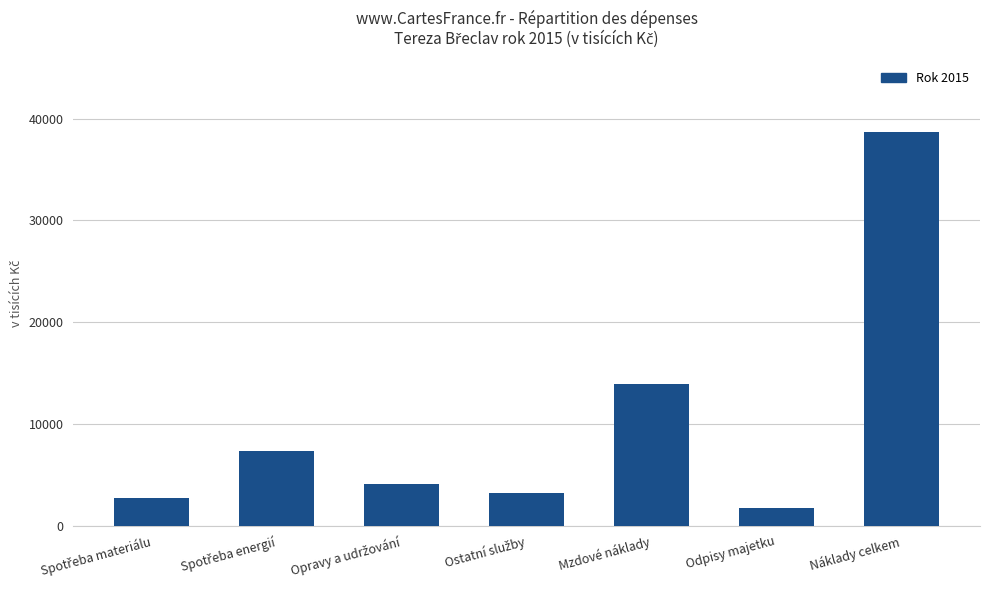

What is the label of the 5th bar from the left?

Mzdové náklady